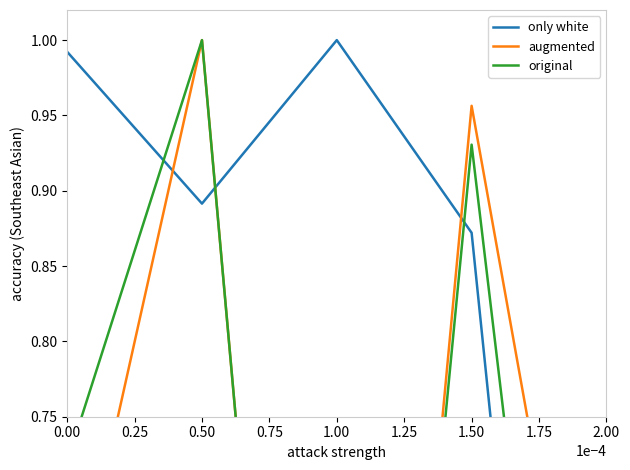

List the series in order of their peak value, lowest first.

only white, augmented, original